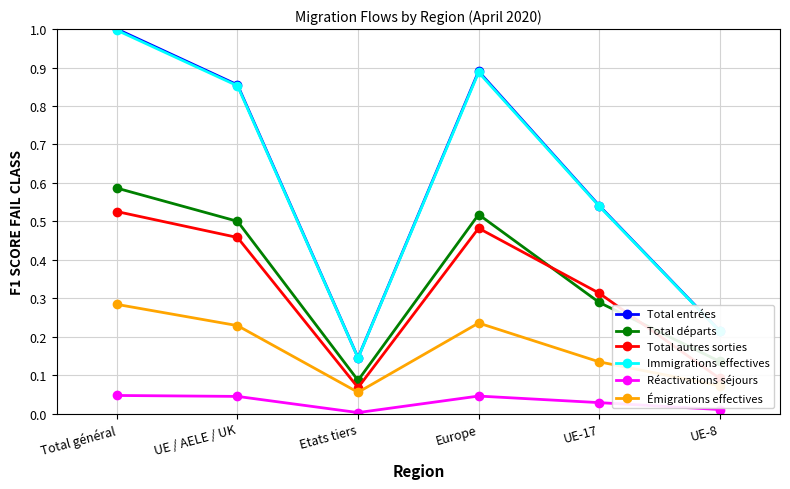

What is the highest value of the Total entrées series?

1.0